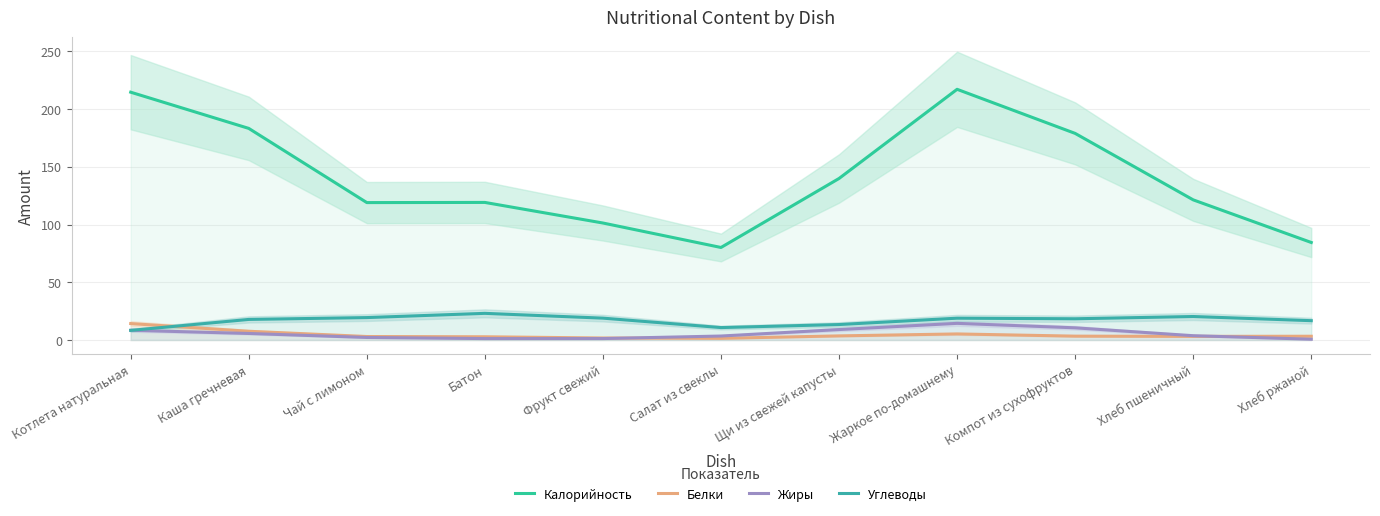

At which category is the sum across all series the highest?

Жаркое по-домашнему